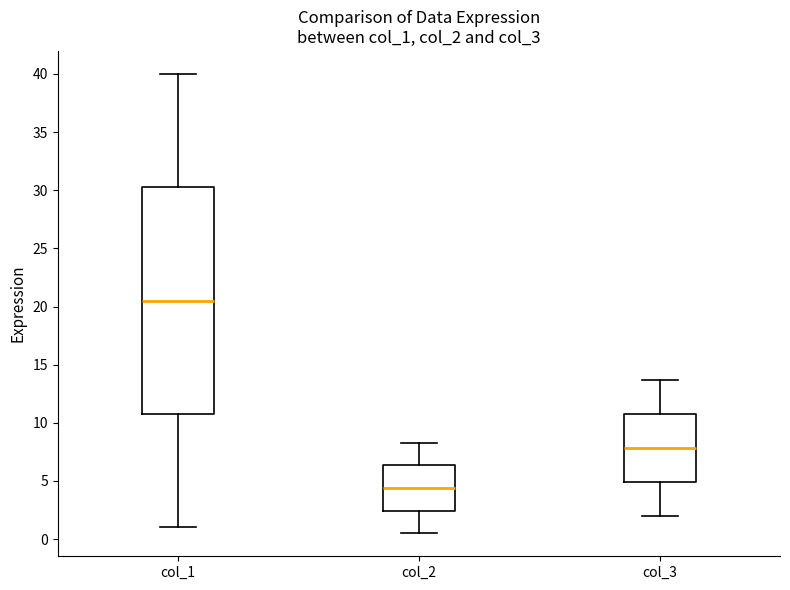

Comparing the boxes themselves (not the whiskers), which one is the tallest?

col_1